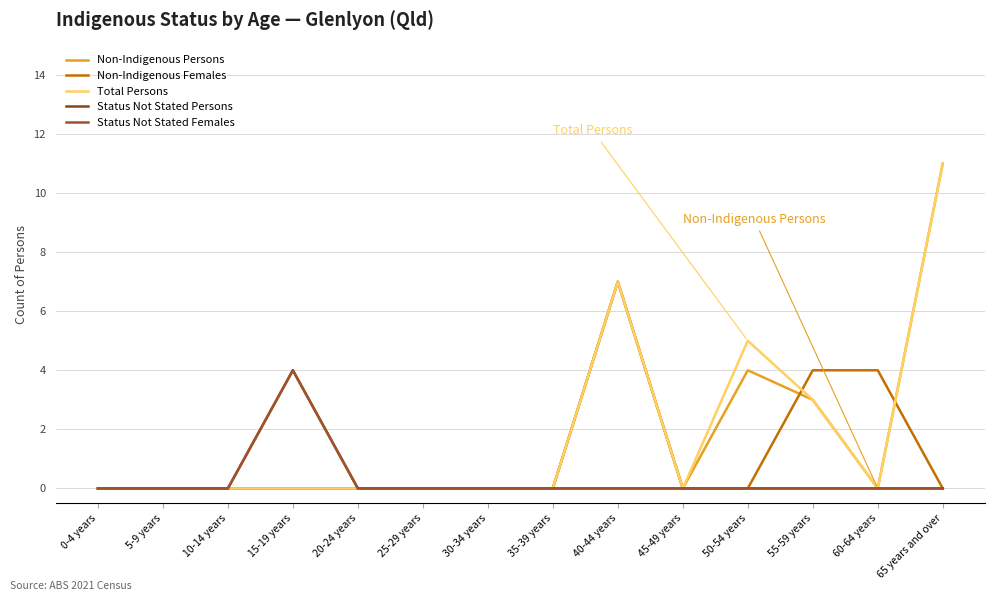

Does the chart display data point markers on the line(s)?

No